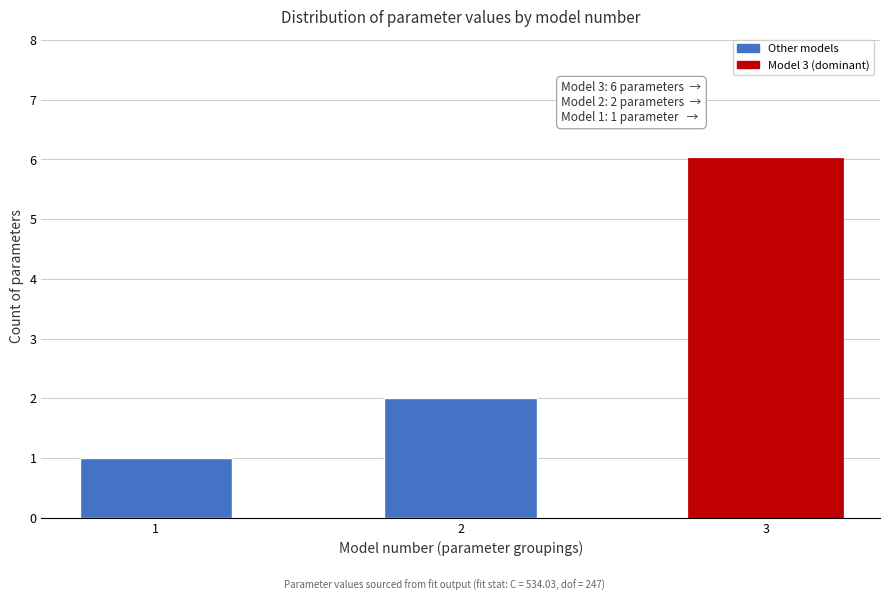

Reading left to right, what are all the values shown in this chart?

1	2	6